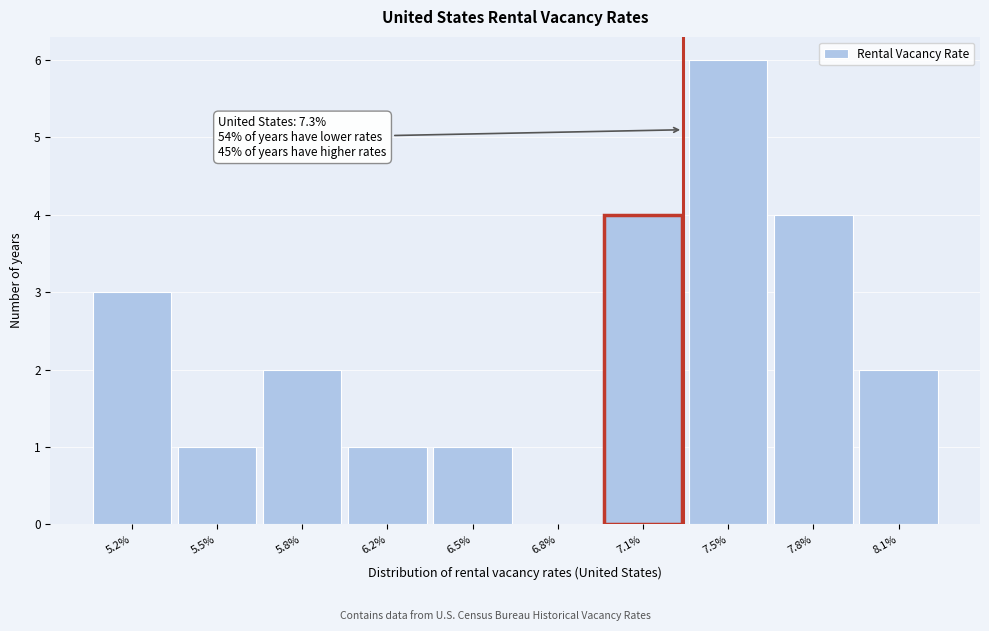

Reading left to right, what are all the values shown in this chart?

5.2%=3	5.5%=1	5.8%=2	6.2%=1	6.5%=1	6.8%=0	7.1%=4	7.5%=6	7.8%=4	8.1%=2